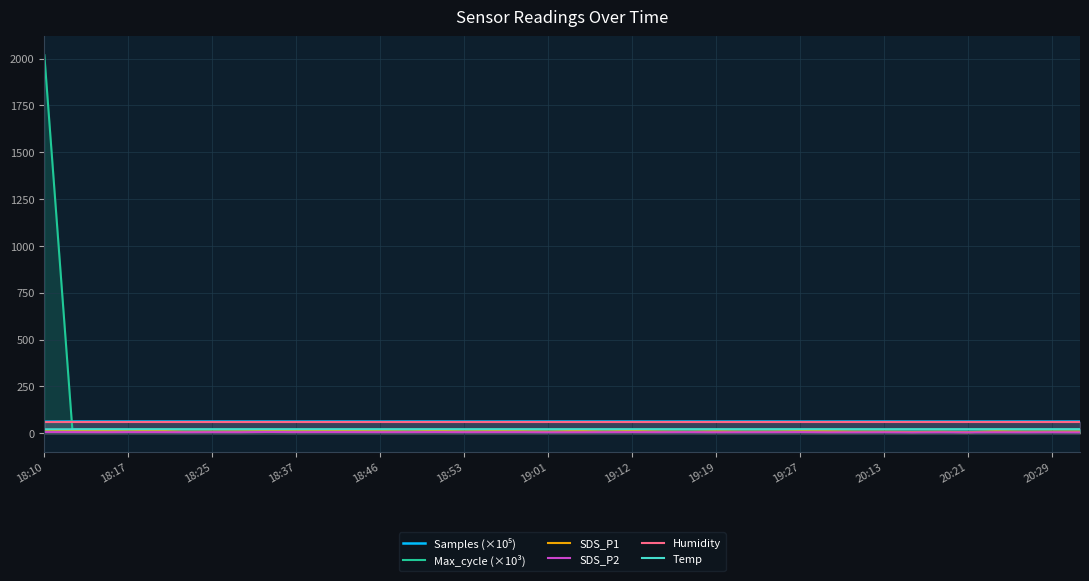

Which series has the largest range (max minus min)?

Max_cycle (×10³)